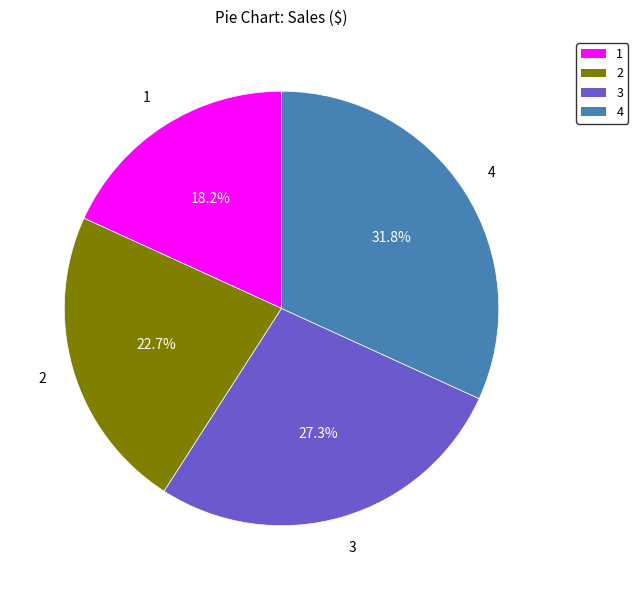

Rank the categories by value from lowest to highest.

1, 2, 3, 4